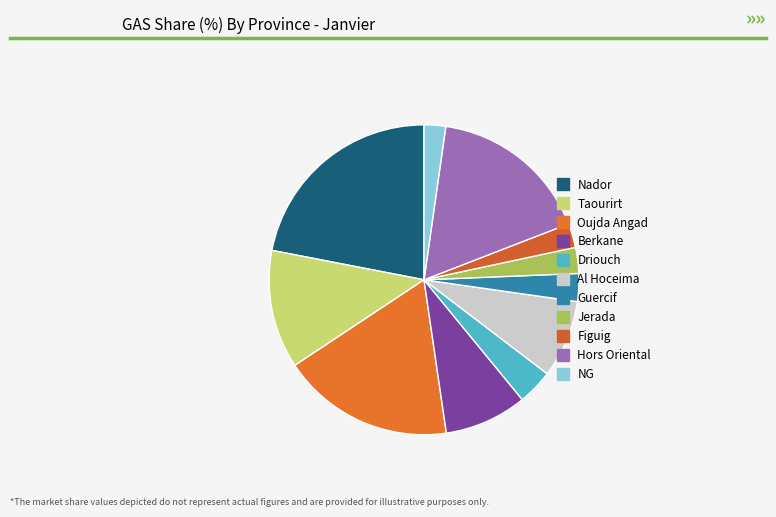

How many slices are in this pie chart?

11